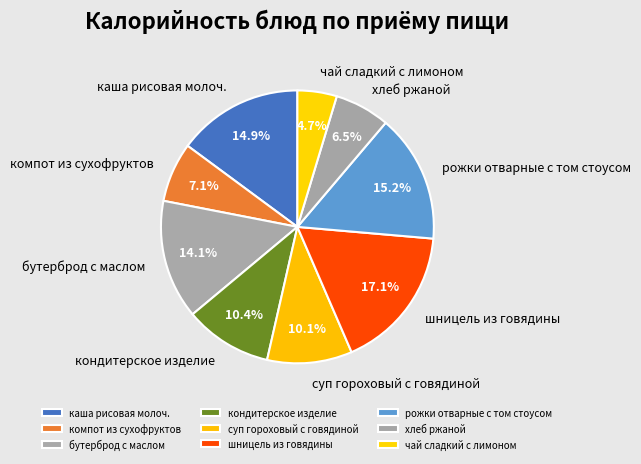

Is the sum of шницель из говядины and компот из сухофруктов greater than half?

No